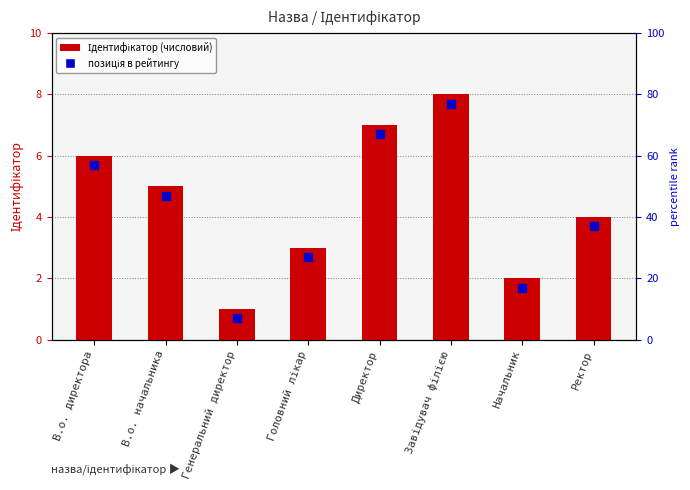

At which category does the chart reach its peak across all series?

Завідувач філією